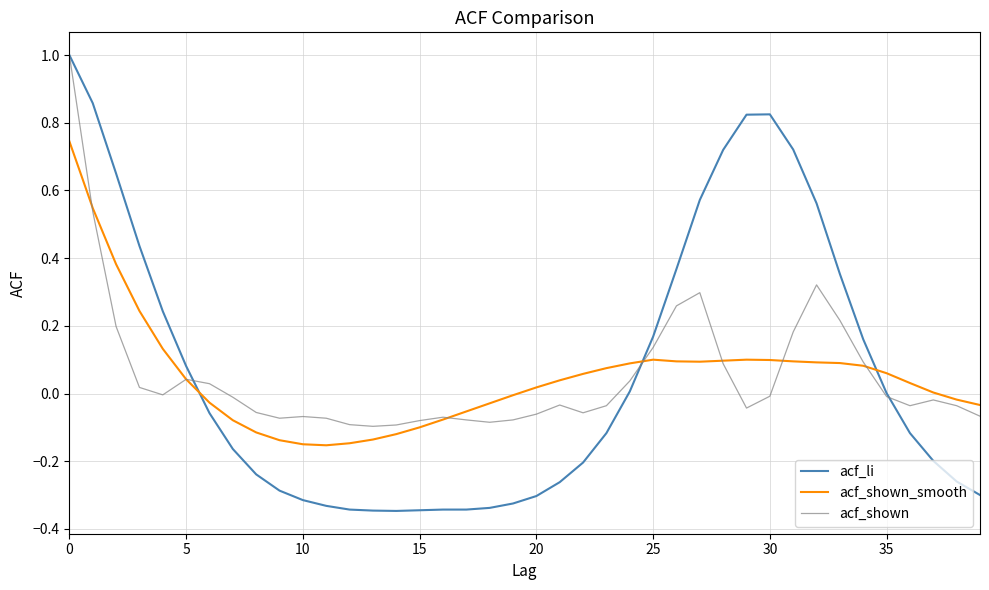

Which series has the largest range (max minus min)?

acf_li